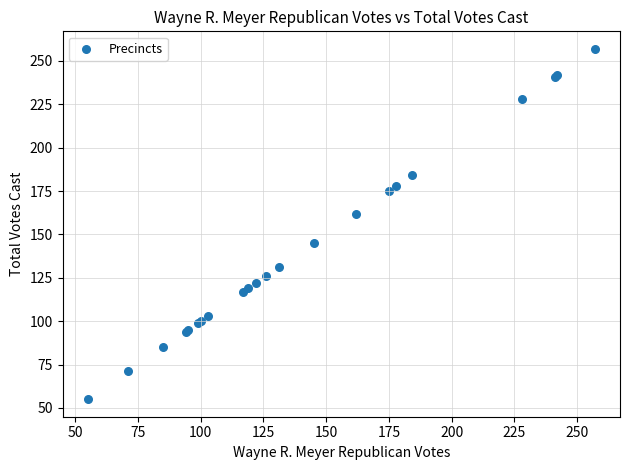

What Y value in the scatter plot is closest to 156?

162